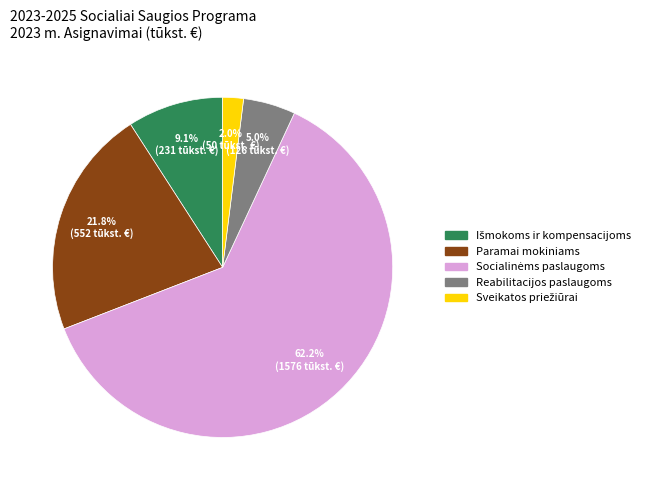

To the nearest percent, what is the difference between the largest and smallest slice percentages?

60%